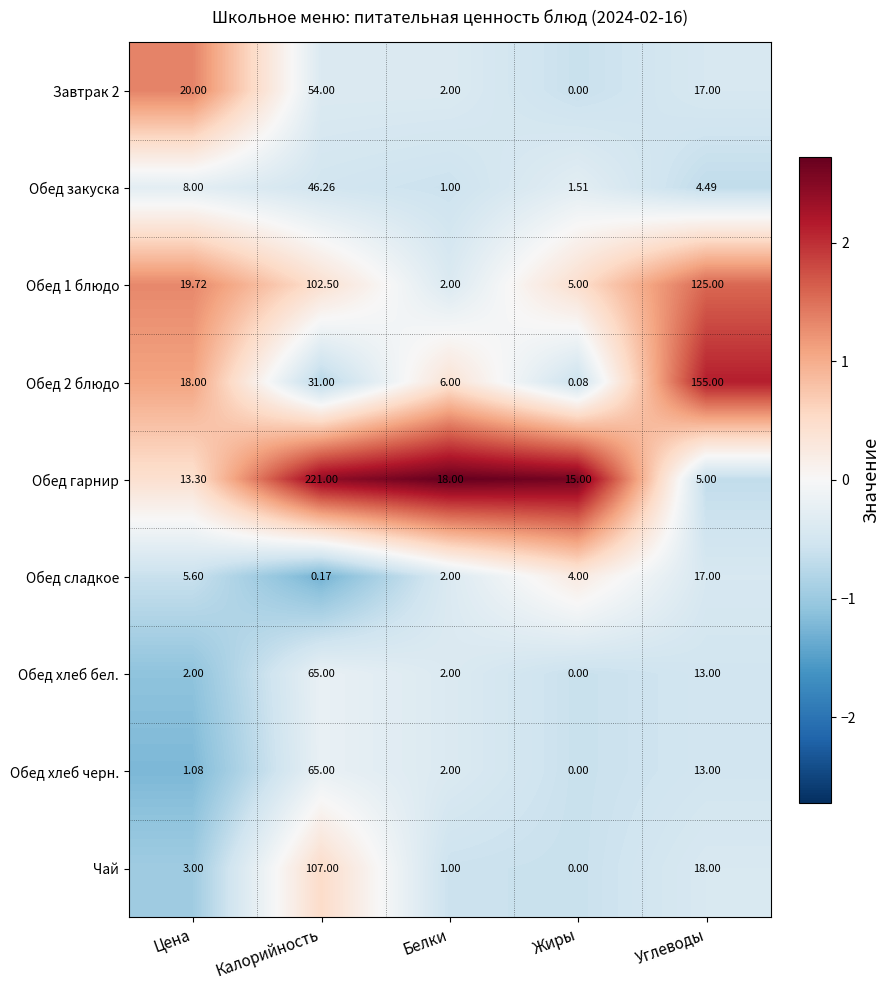

Which series has the widest spread of values?

Обед гарнир